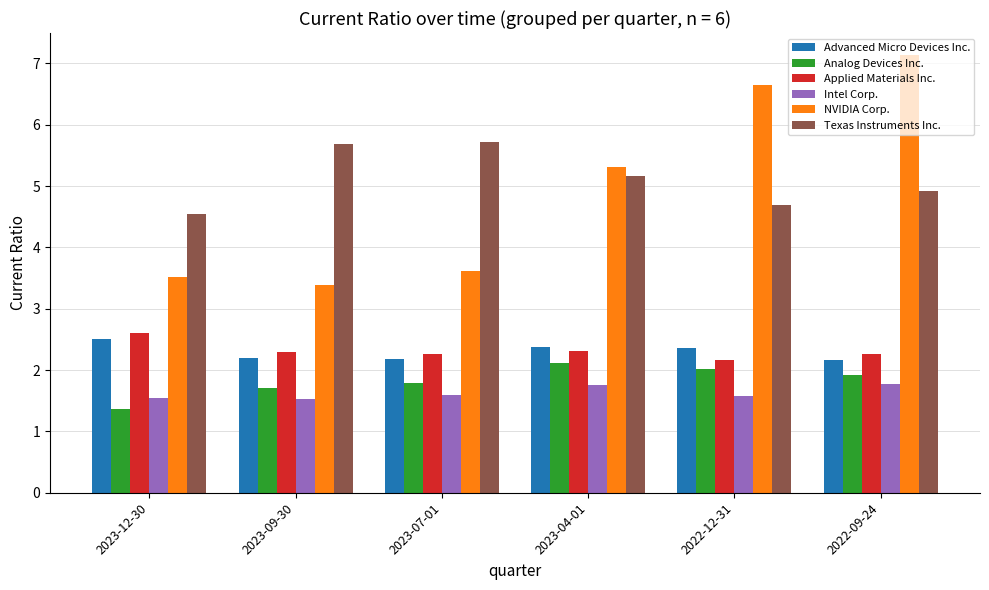

Does the chart contain stacked bars?

No